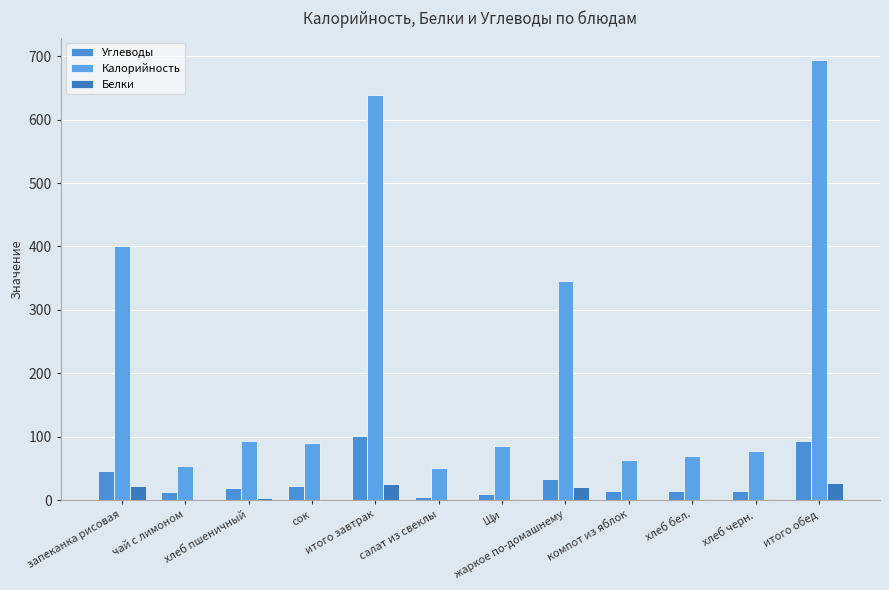

What is the difference between the maximum and minimum values in the Углеводы series?

96.6